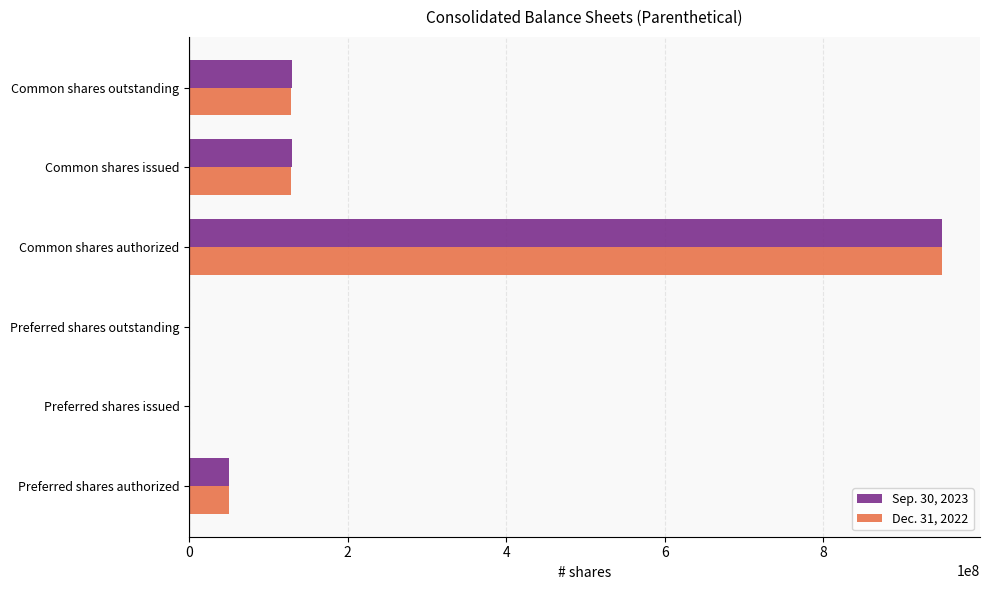

At which label does Dec. 31, 2022 reach its peak?

Common shares authorized